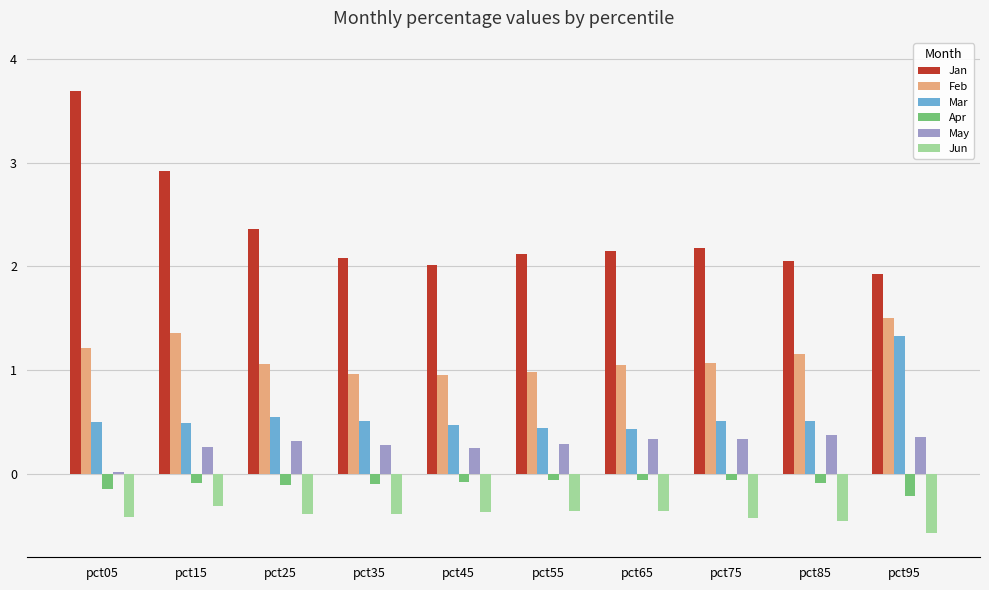

What is the difference between the maximum and minimum values in the Mar series?

0.9